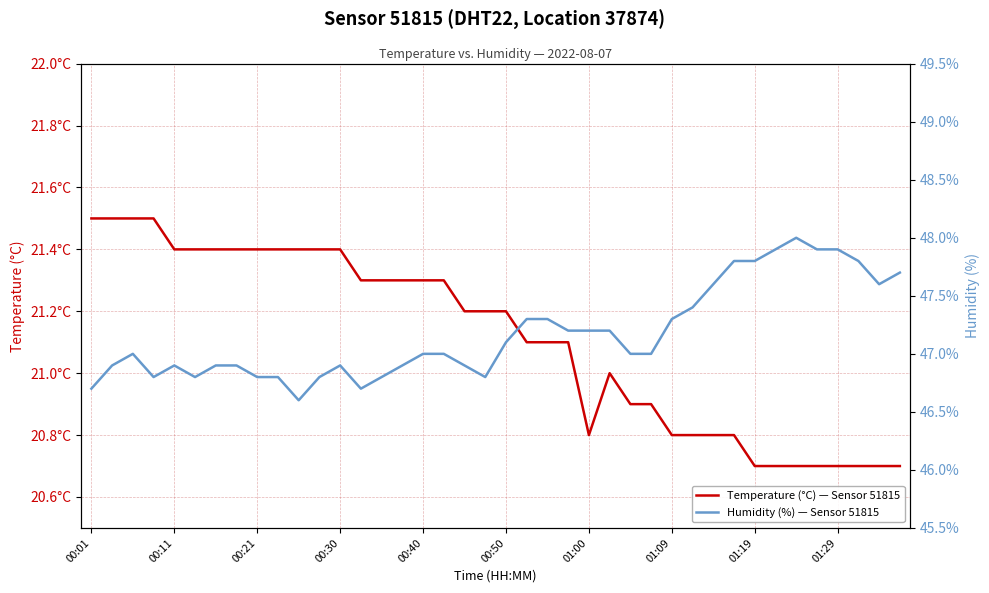

The value of Humidity (%) — Sensor 51815 at 19 is 46.8. True or false?

True